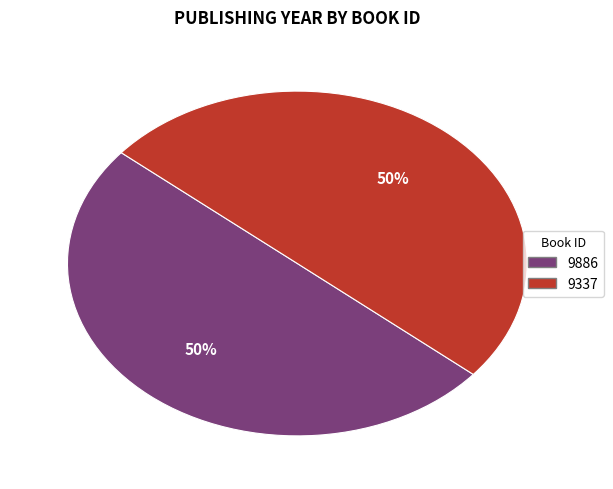

Is it true that 9337 is 50% of the pie?

True